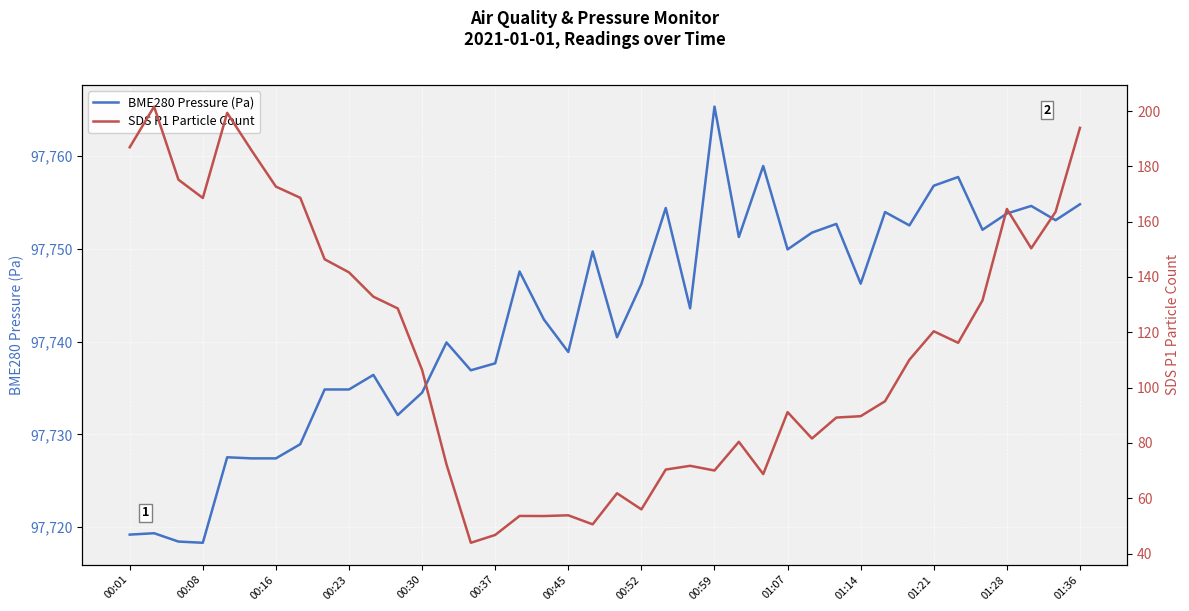

Read the BME280 Pressure (Pa) value at 00:52.

97746.2